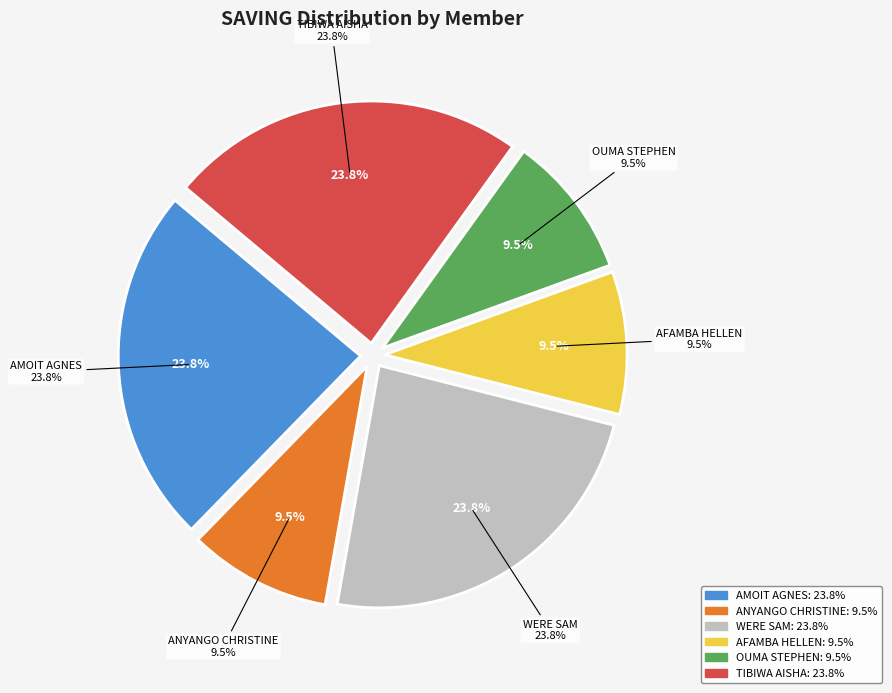

Rank the categories by value from lowest to highest.

ANYANGO CHRISTINE, AFAMBA HELLEN, OUMA STEPHEN, AMOIT AGNES, WERE SAM, TIBIWA AISHA